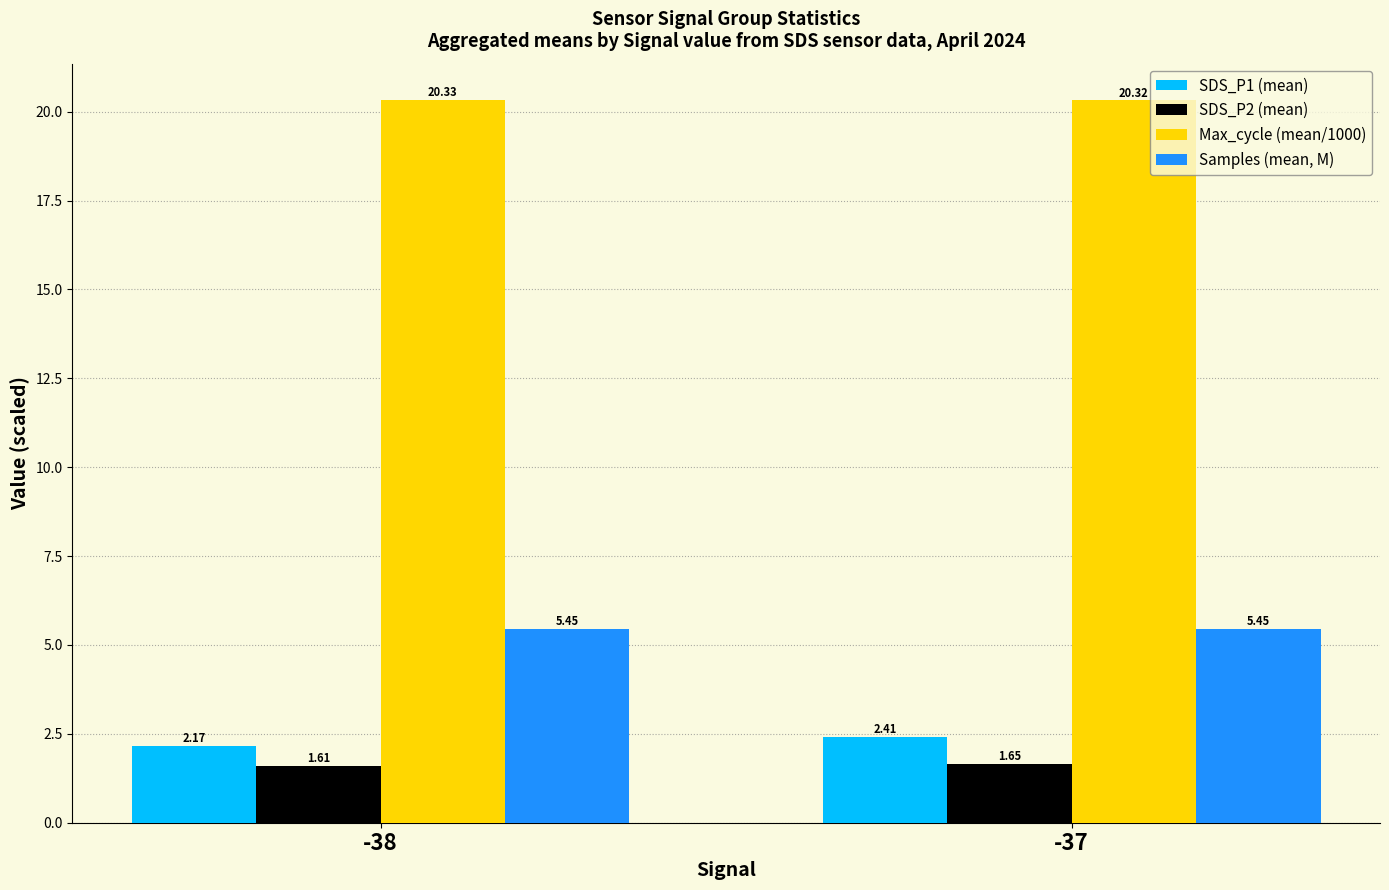

Is it true that SDS_P2 (mean) equals 1.6 at -38?

True